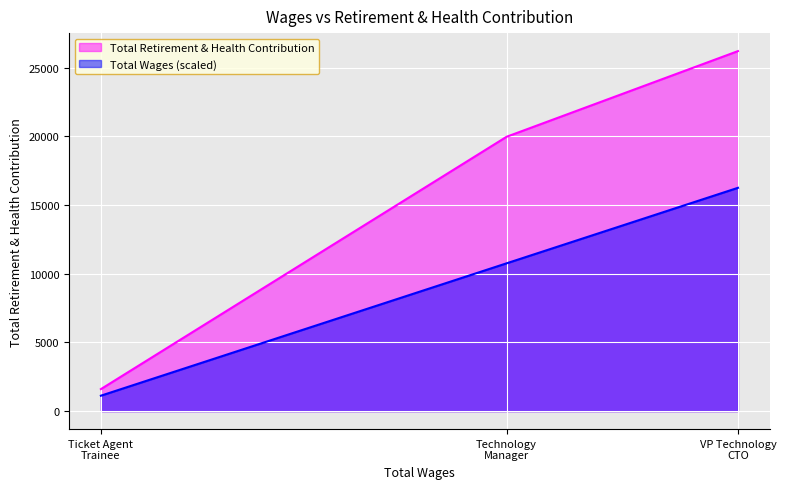

How many lines are shown in the chart?

2